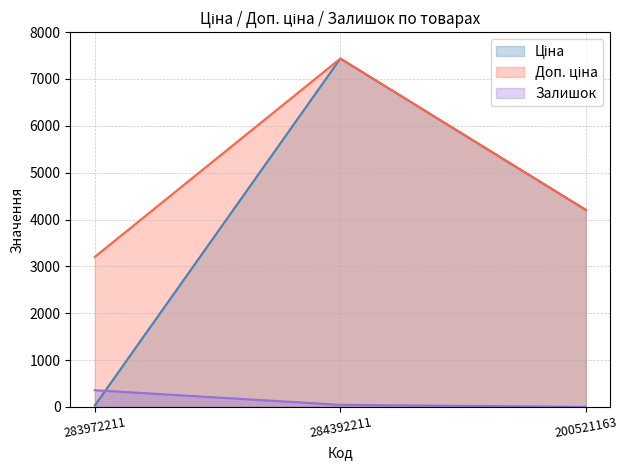

Which series changed the most between 283972211 and 284392211?

Ціна